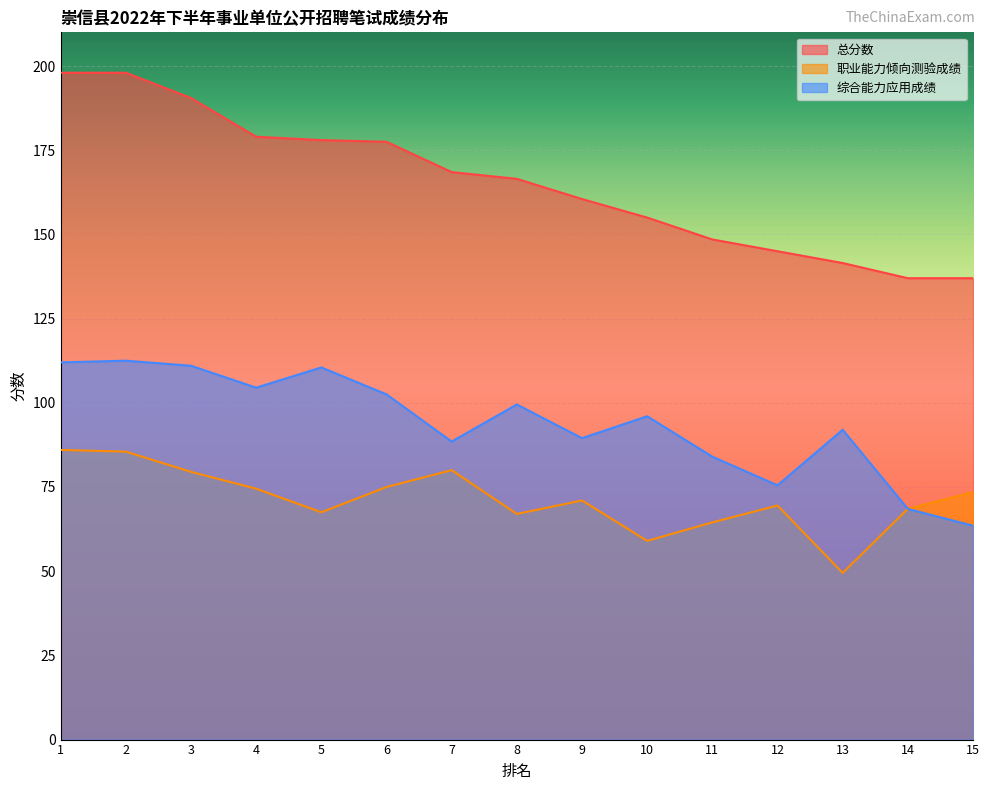

Between 4 and 7, which is larger?

4